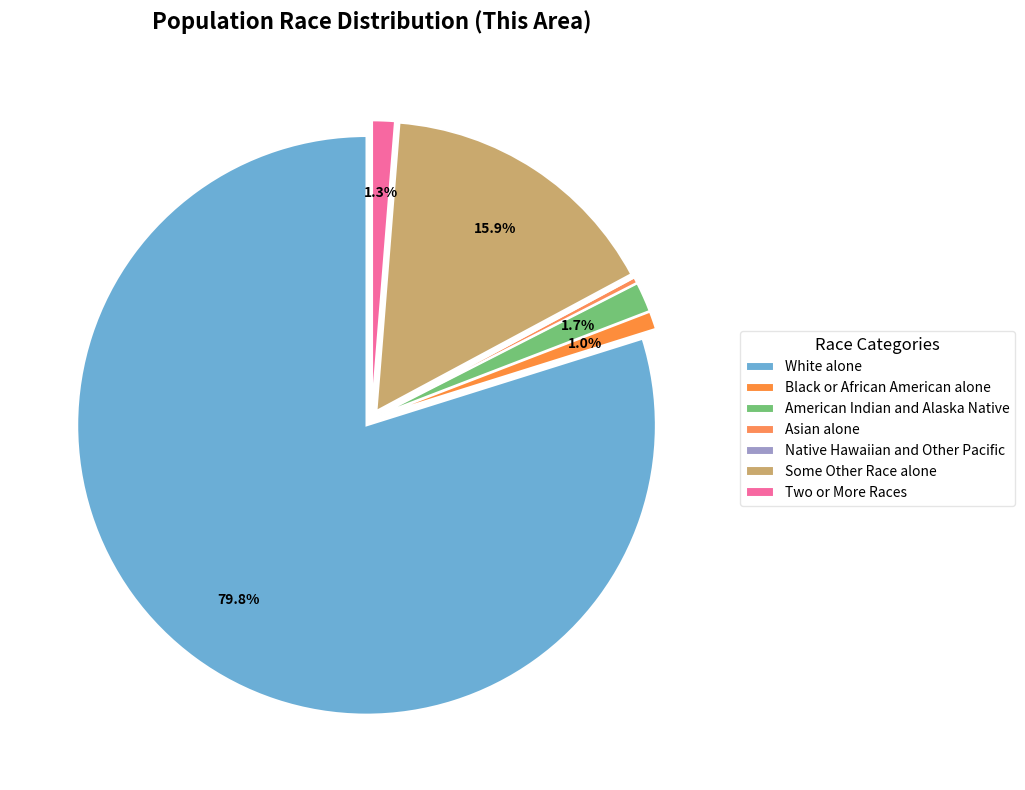

Count the number of slices in the pie.

7